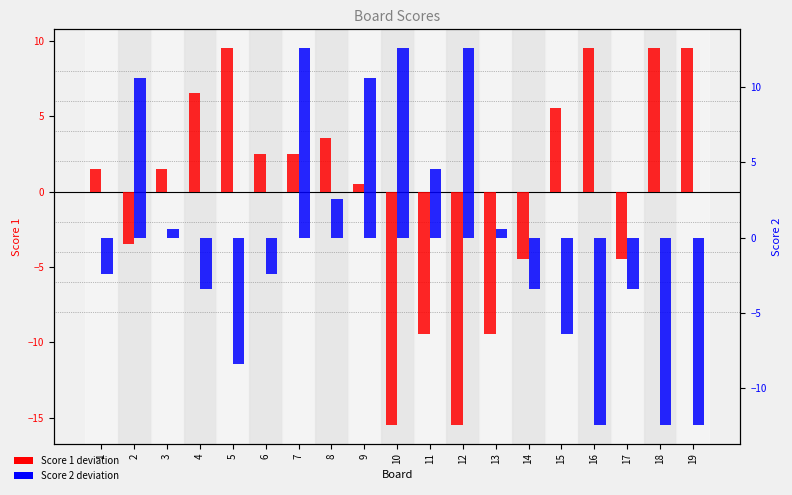

Rank the categories by Score 1 value from highest to lowest.

5, 16, 18, 19, 4, 15, 8, 6, 7, 1, 3, 9, 2, 14, 17, 11, 13, 10, 12